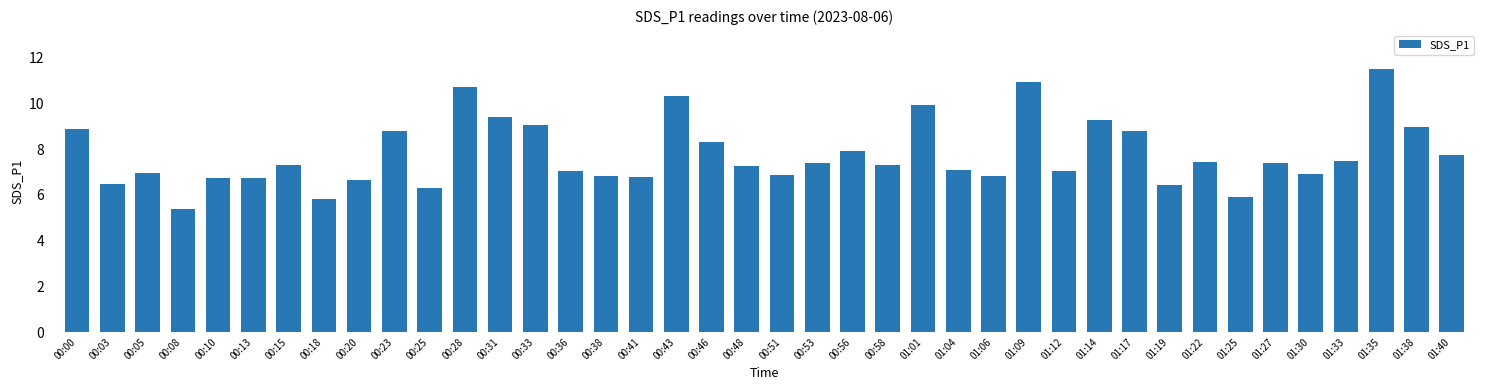

How many bars are there in total?

40